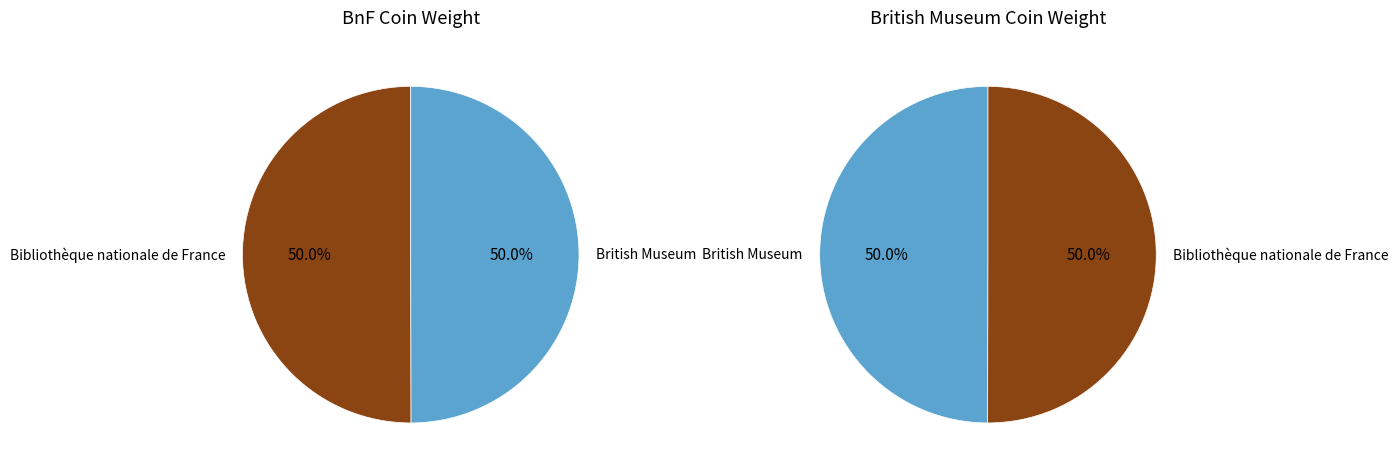

To the nearest percent, what is the combined percentage of Bibliothèque nationale de France and British Museum?

100%